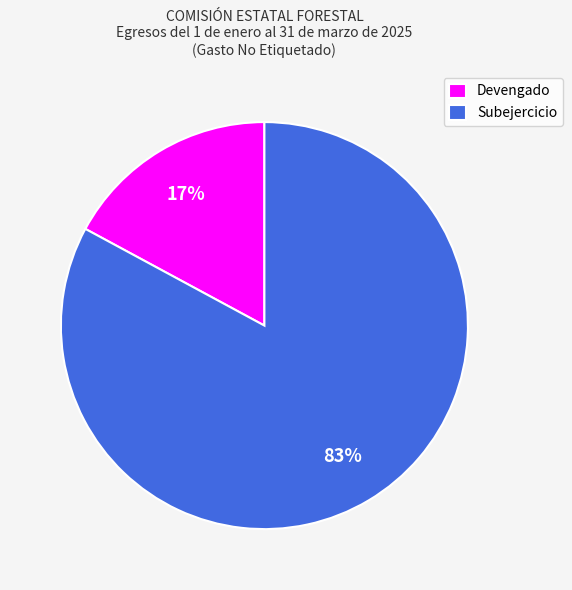

Rank the categories by value from highest to lowest.

Subejercicio, Devengado